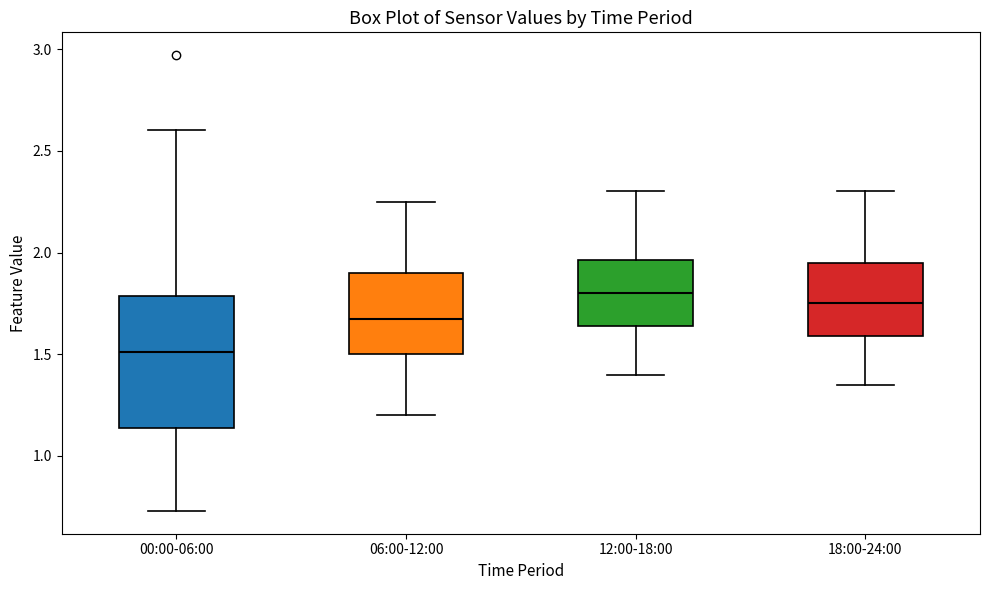

Which box is the tallest, from its lower edge to its upper edge?

00:00-06:00